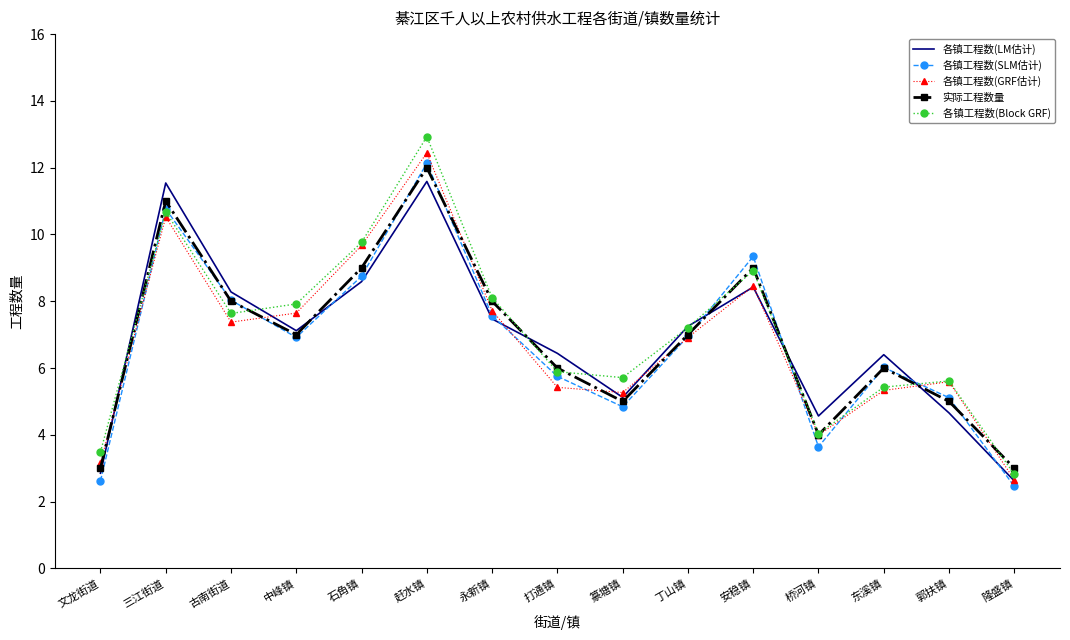

At which category does the chart reach its peak across all series?

赶水镇